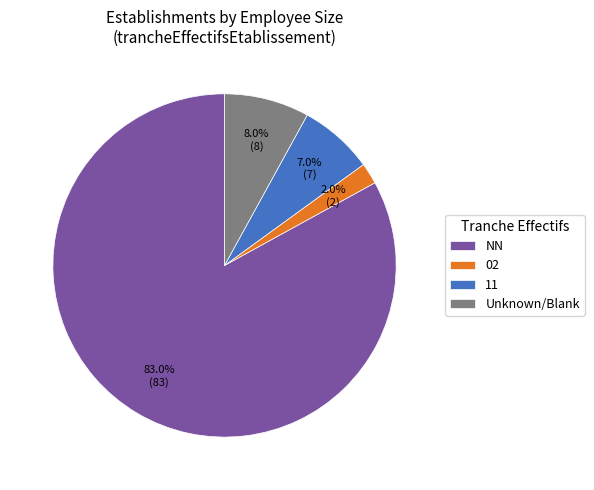

Count the number of slices in the pie.

4